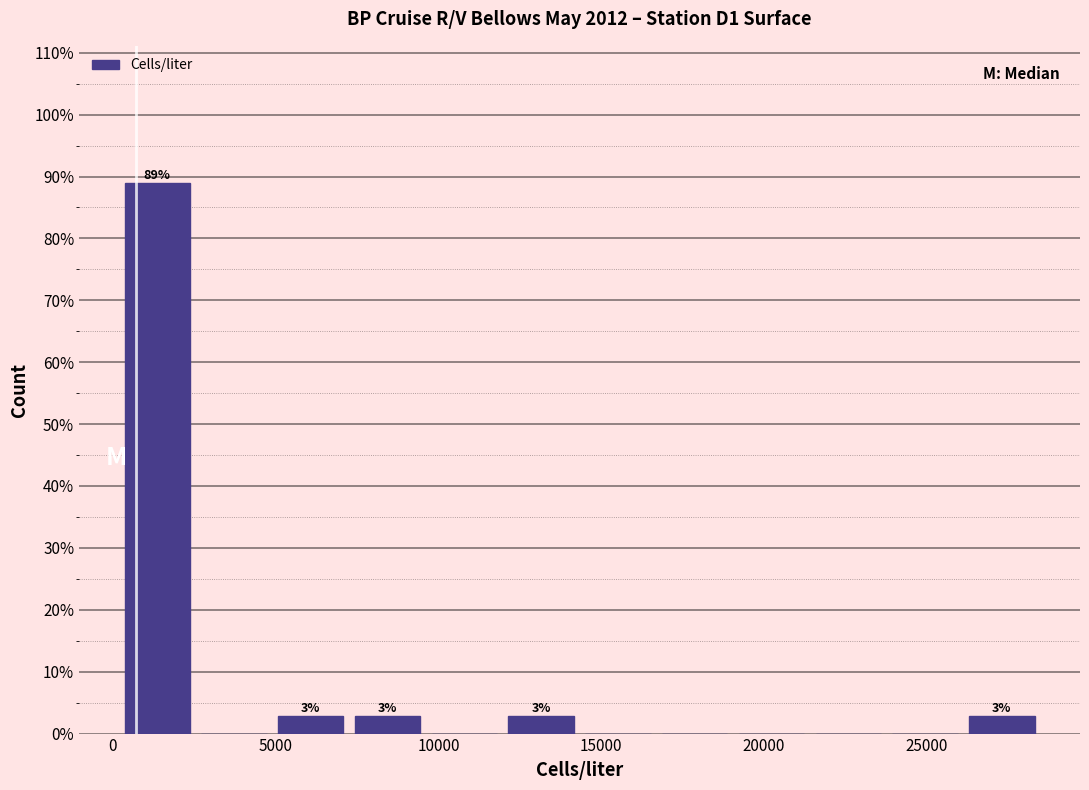

Over which range of the x-axis is the bar tallest?

0 to 2500